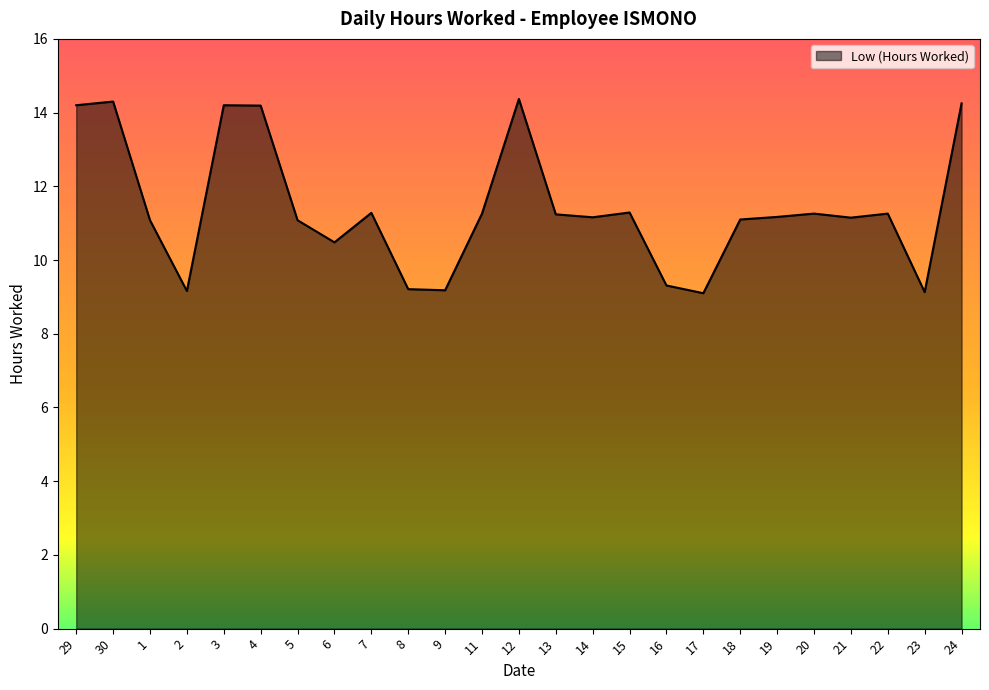

Between 1 and 13, which is larger?

13